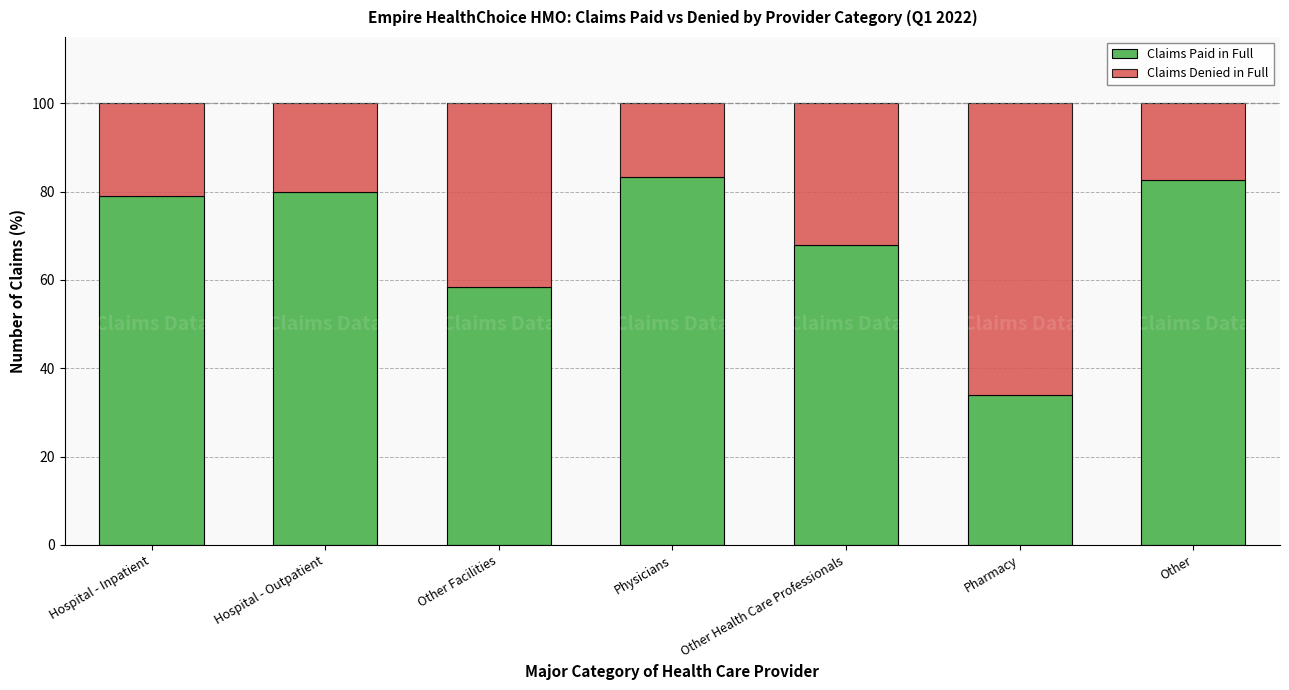

Reading left to right, list the values for the Claims Paid in Full series.

79.0	80.0	58.3	83.2	67.8	34.0	82.5